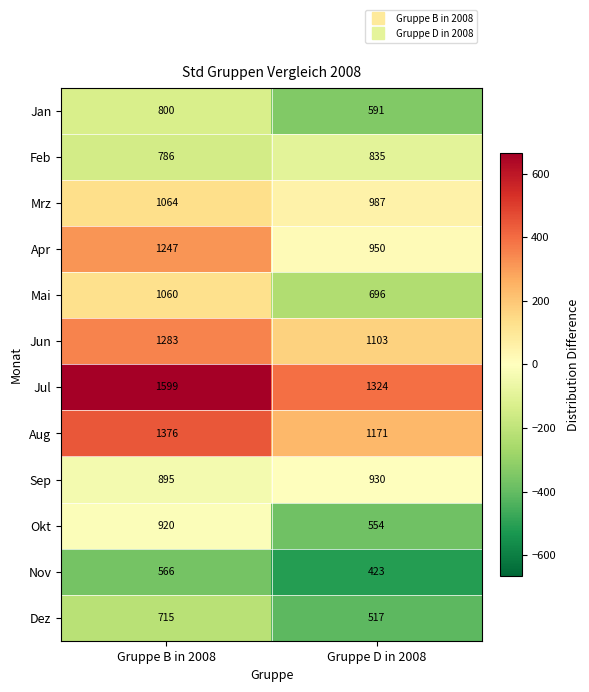

The Apr series shows 950 at Gruppe D in 2008. True or false?

True